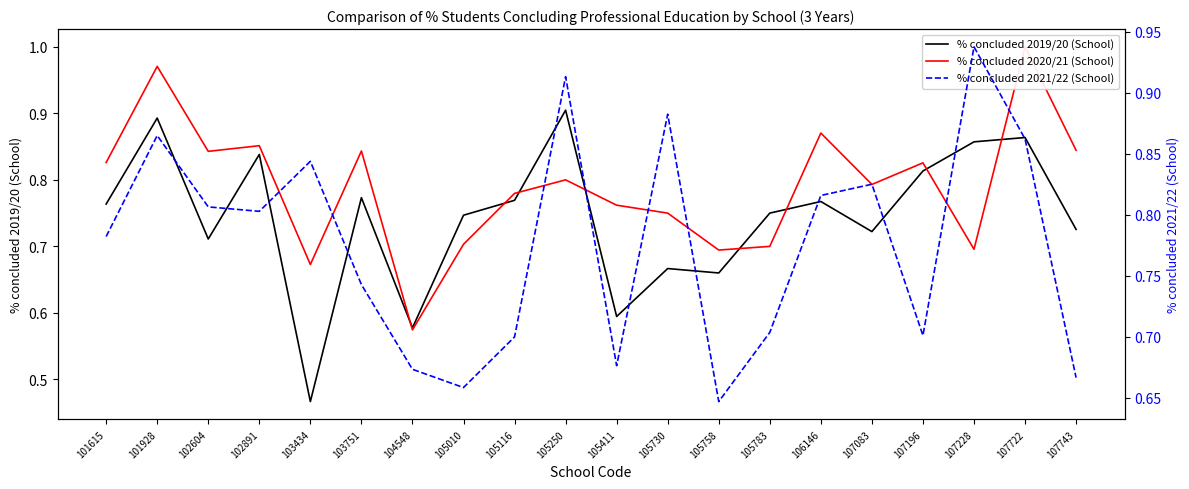

The % concluded 2019/20 (School) series shows 0.8 at 106146. True or false?

True